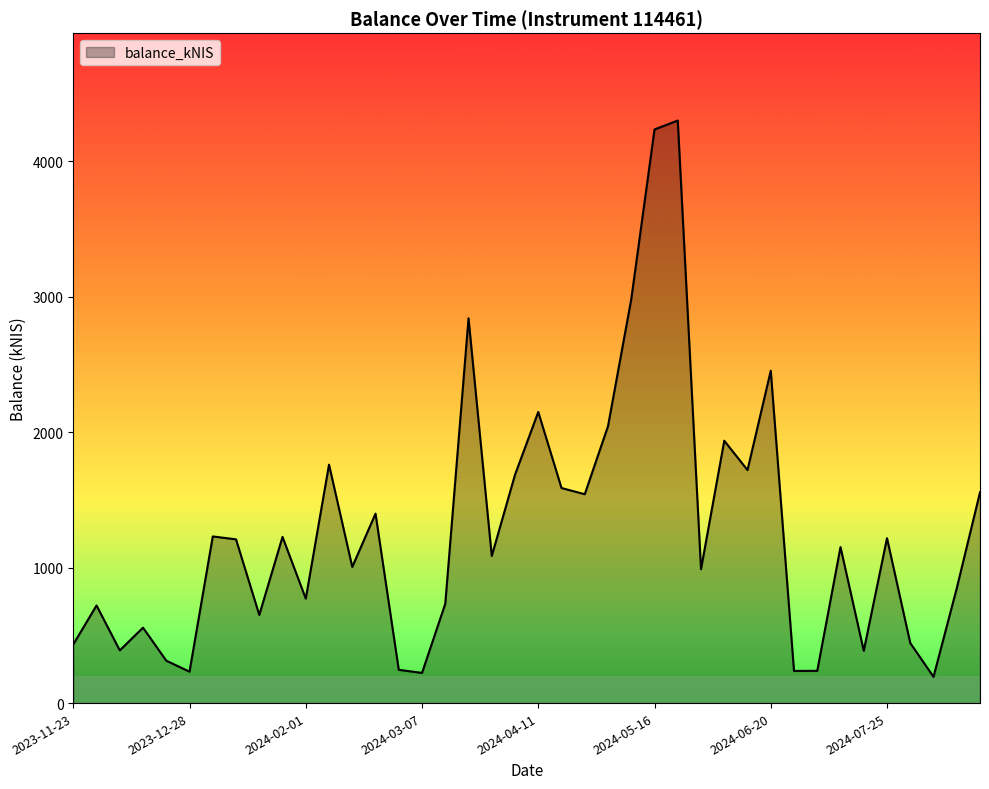

What is the smallest value displayed?

193.8